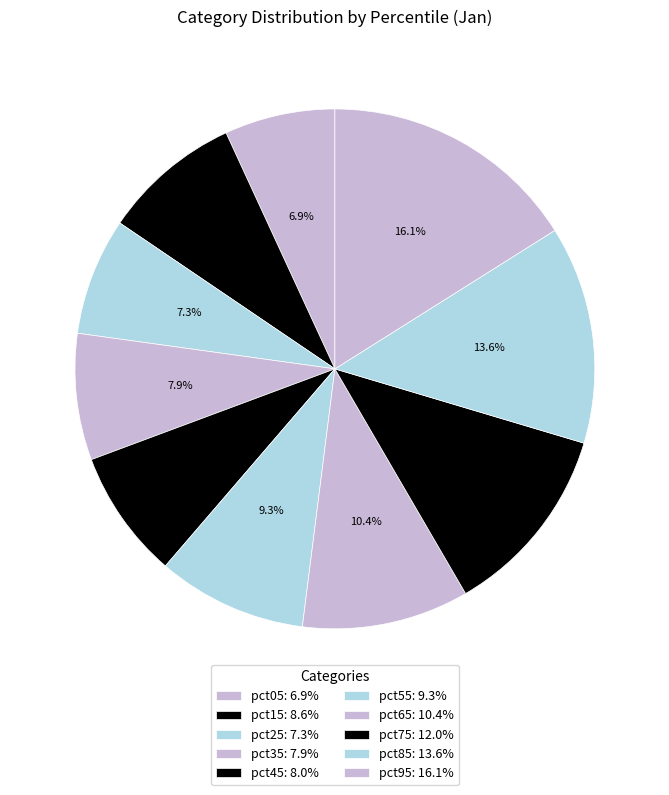

What is the smallest slice in the pie chart?

pct05